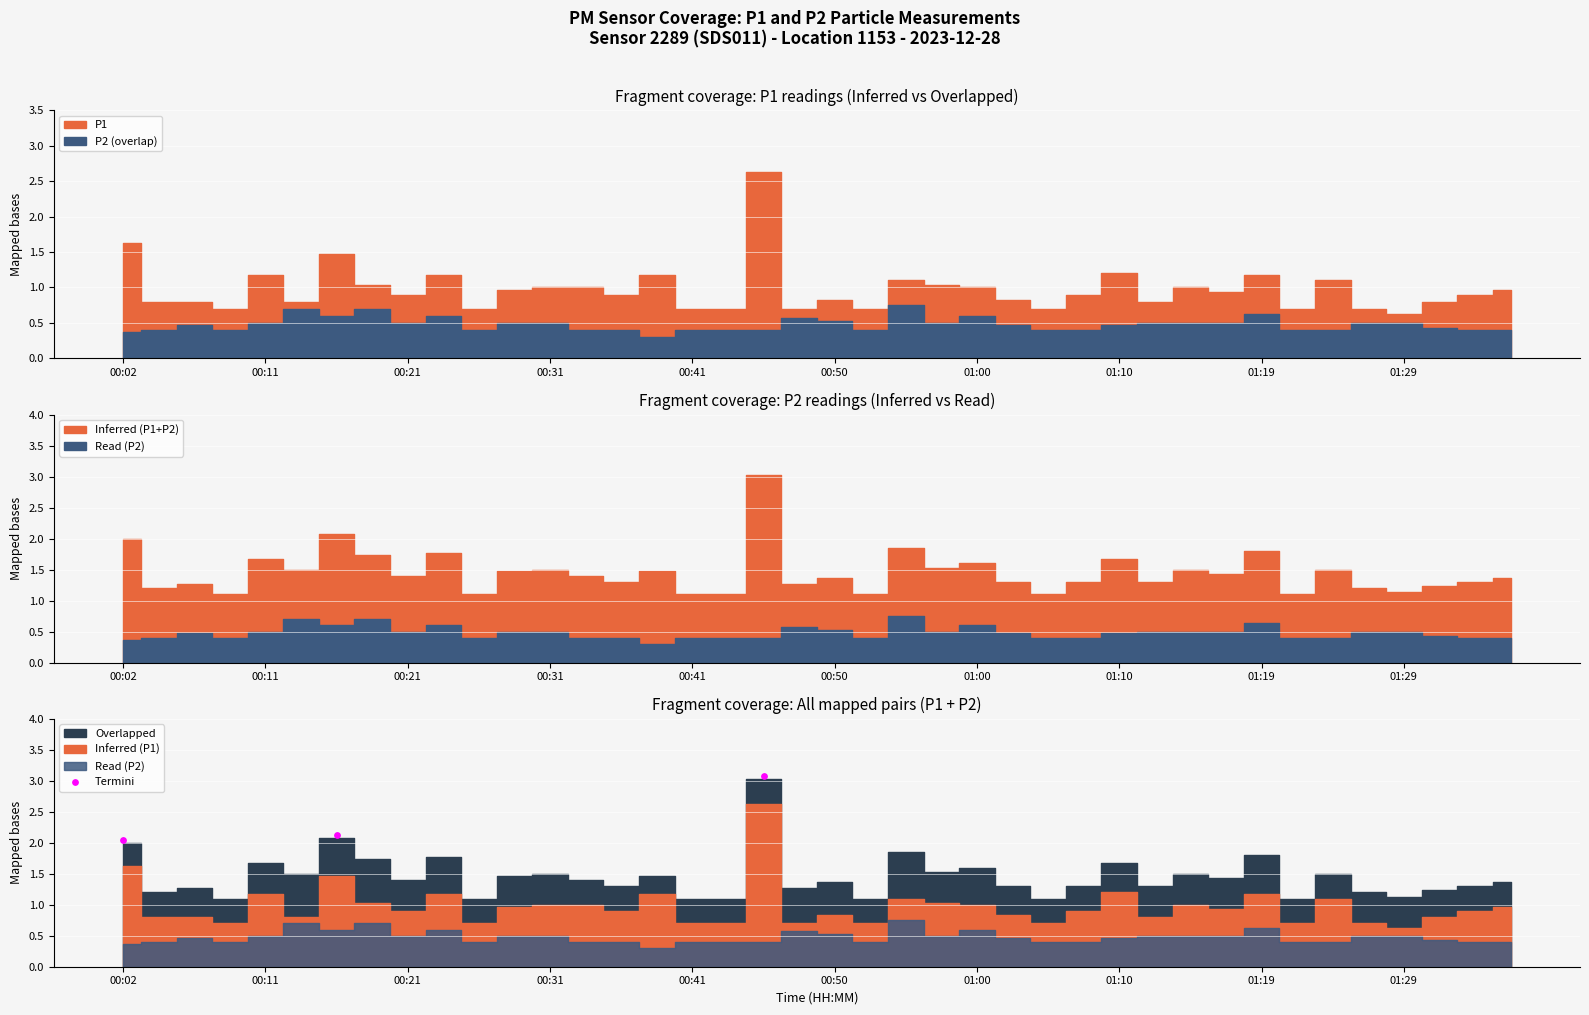

What is the change in value from 00:02 to 00:11?

+0.1